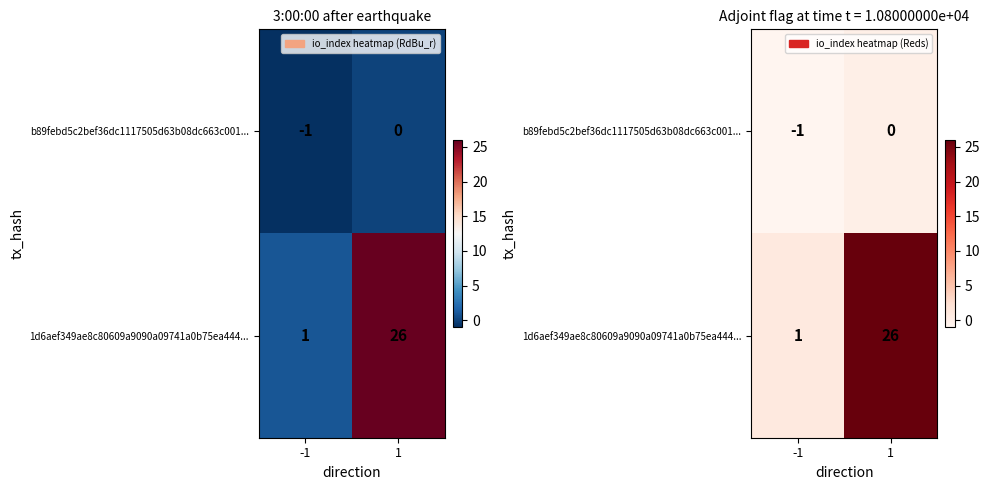

At which label is 1d6aef349ae8c80609a9090a09741a0b75ea444... closest to 13?

-1